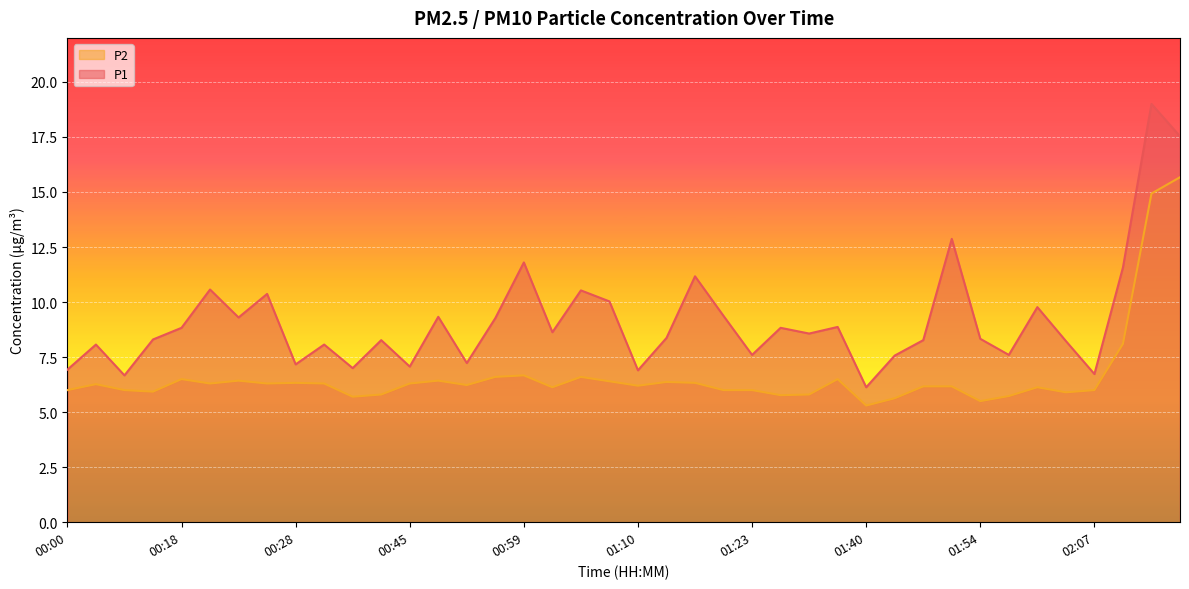

Which series has the largest total across all categories?

P1